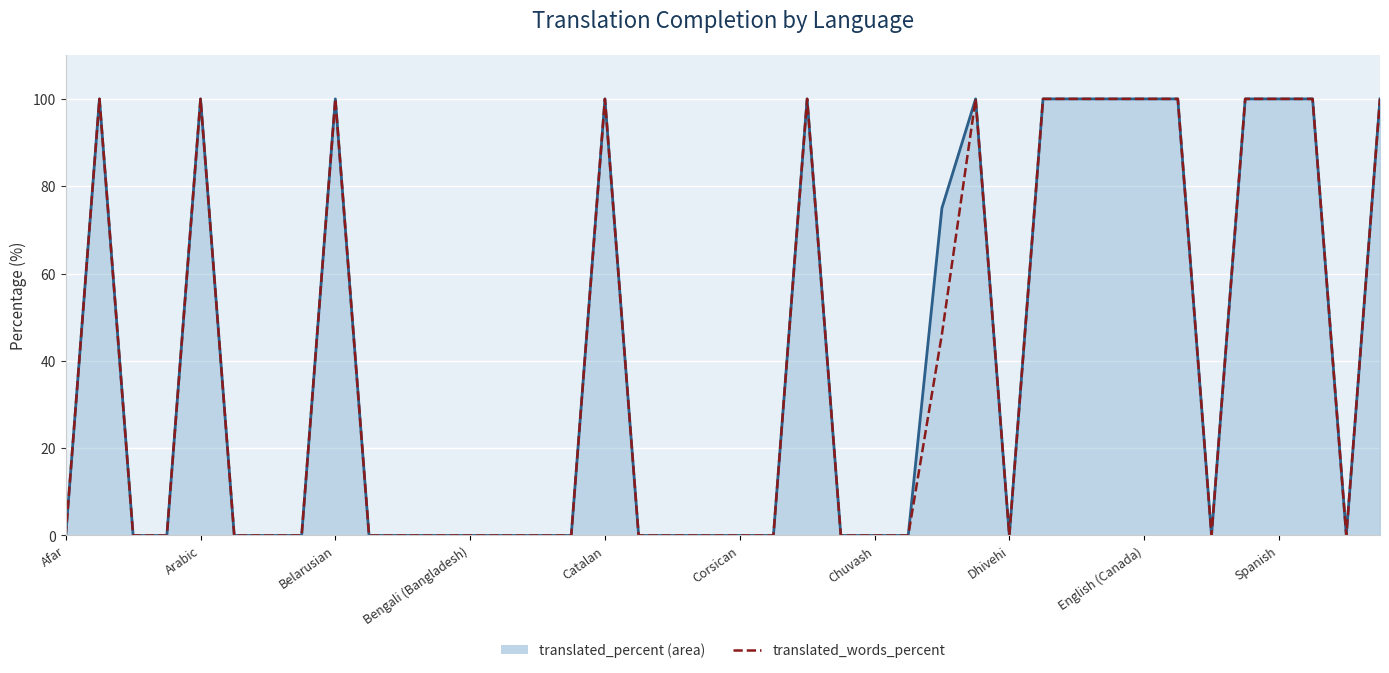

At which label is translated_words_percent closest to 50?

26